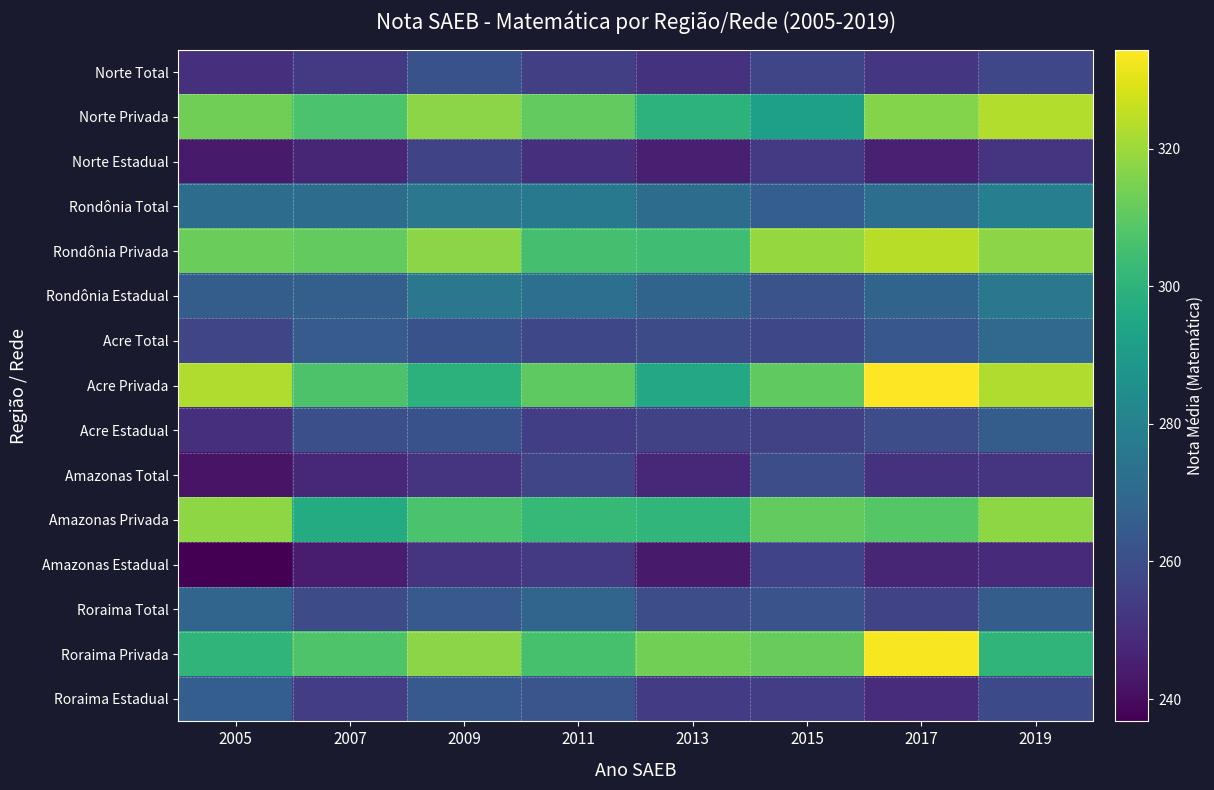

Which series has the largest total across all categories?

Rondônia Privada